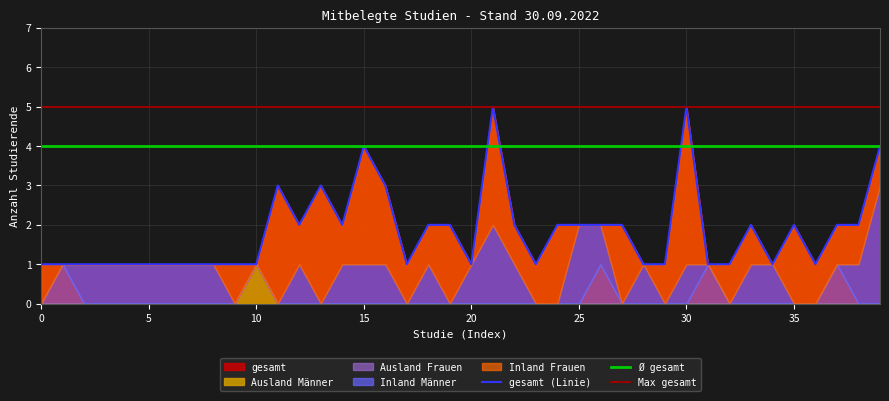

What is the difference between the highest and lowest values at 24?

2